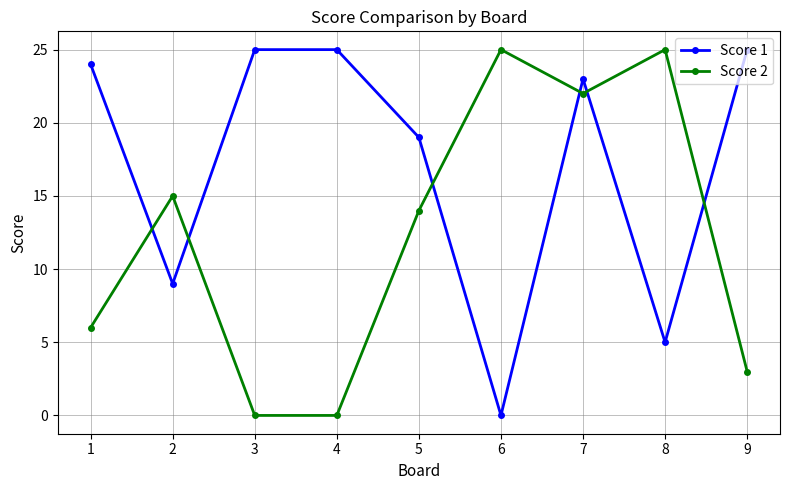

At which label does Score 1 reach its minimum?

6